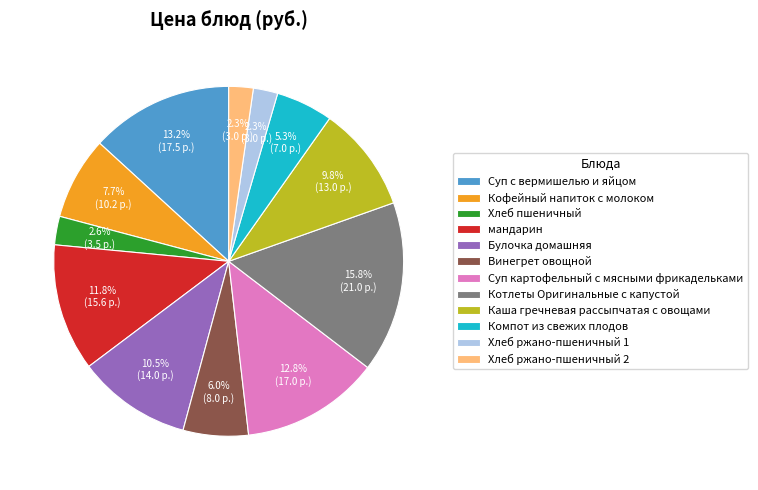

Which slice is the largest?

Котлеты Оригинальные с капустой